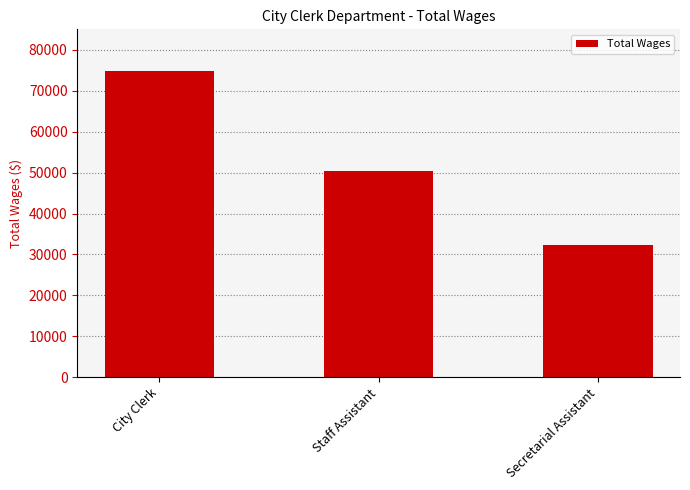

The chart shows a value of 50276 at Staff Assistant. True or false?

True